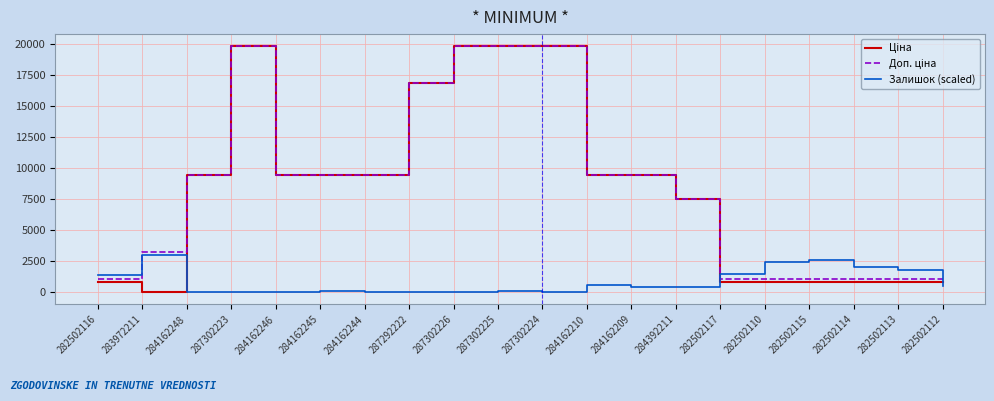

What is the total value across all series at 283972211?

6211.7